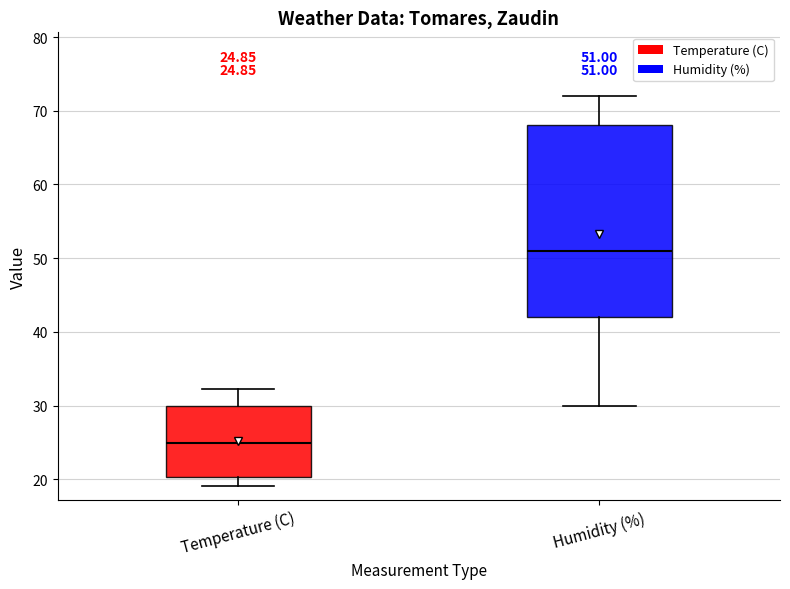

Which box is the tallest, from its lower edge to its upper edge?

Humidity (%)